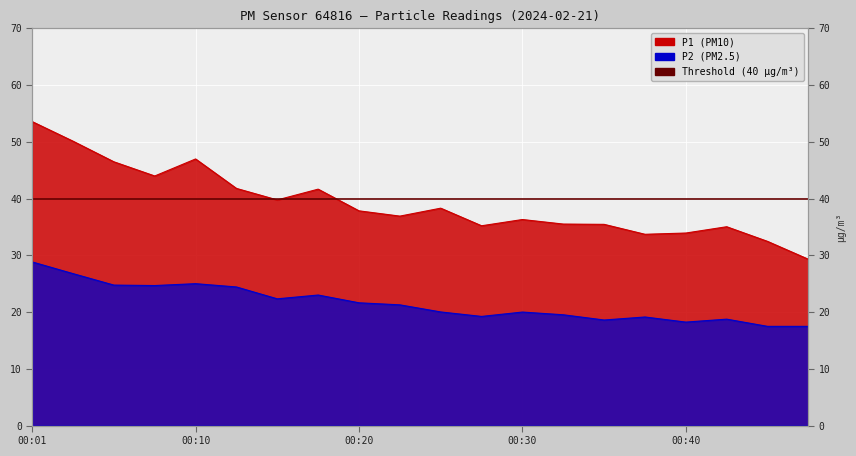

True or false: P1 and P2 intersect in this chart.

False